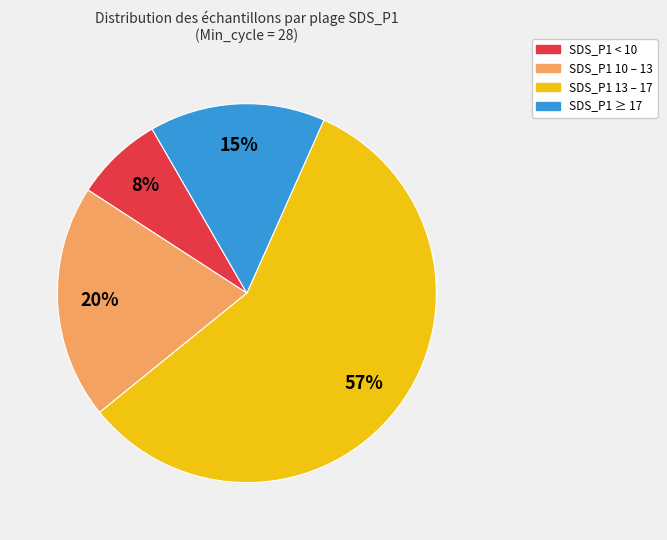

To the nearest percent, what is the average slice percentage?

25%